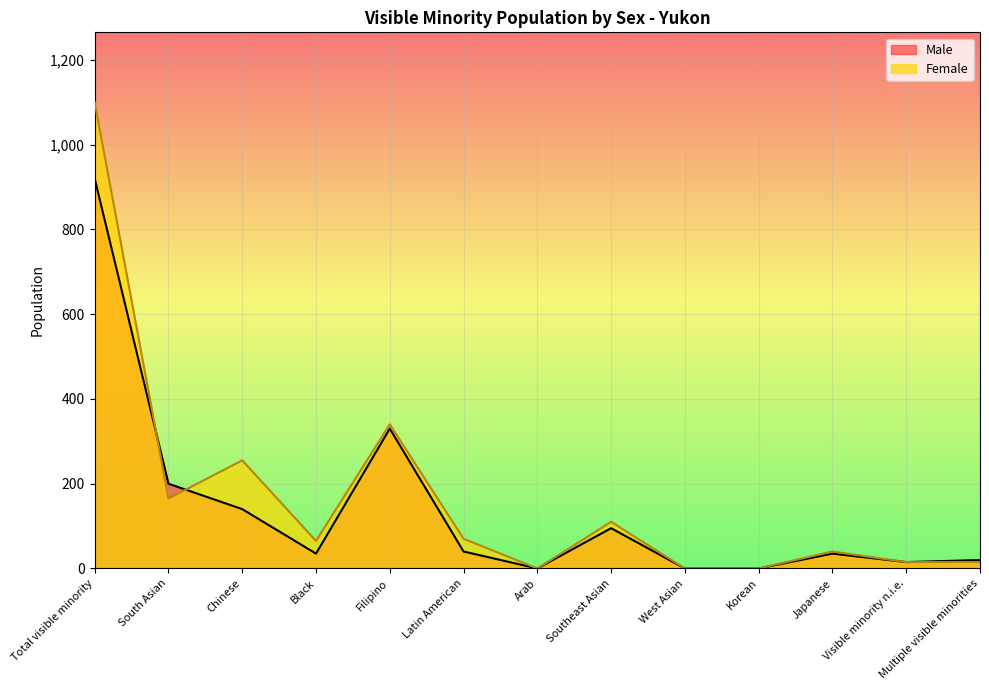

How many intersections are there between Female and Male?

2